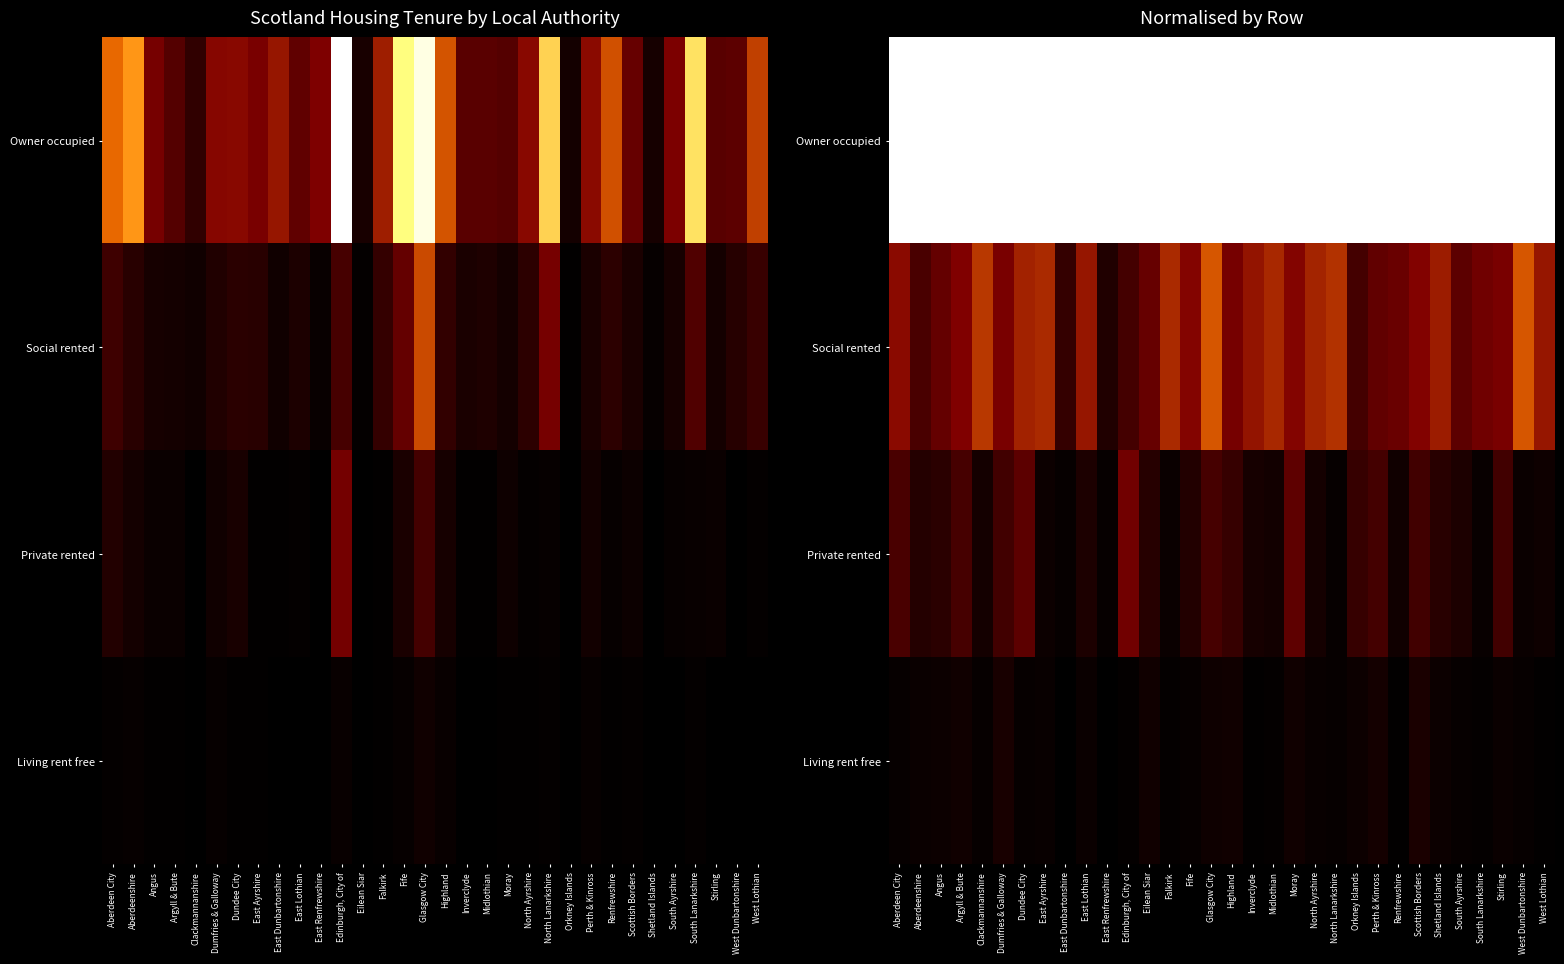

Which category has the highest value in the Social rented series?

West Dunbartonshire